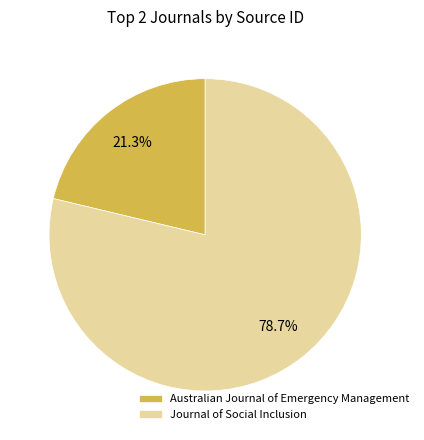

Is Australian Journal of Emergency Management the majority of the pie?

No